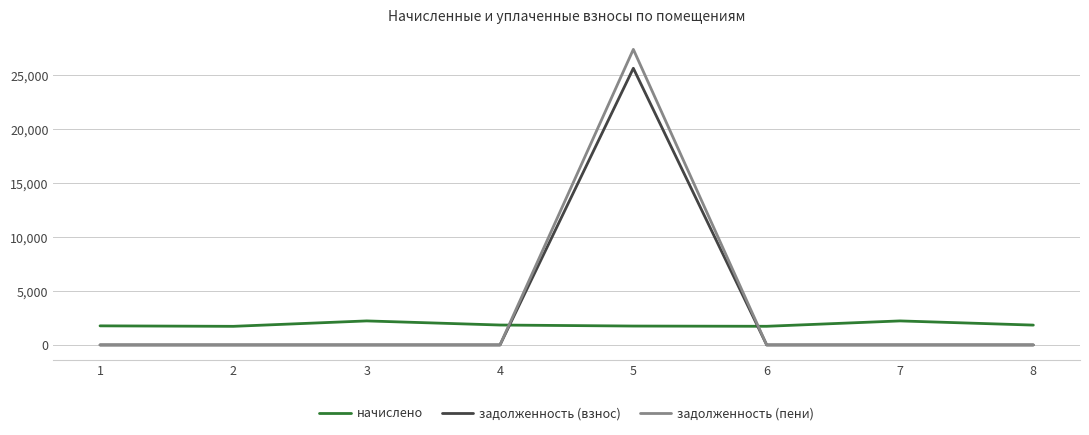

The value of задолженность (взнос) at 2 is -14844.7. True or false?

False